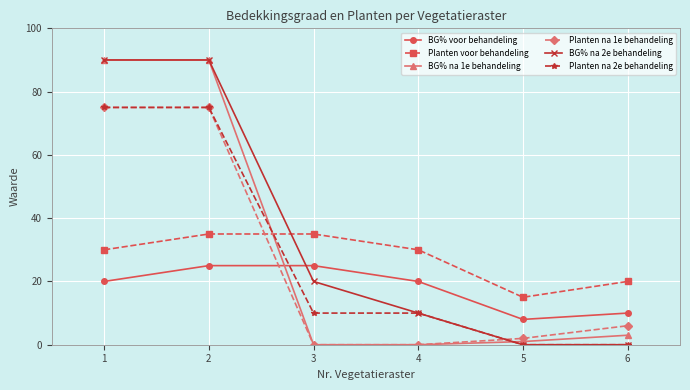

True or false: BG% voor behandeling and Planten na 1e behandeling cross at least once.

True